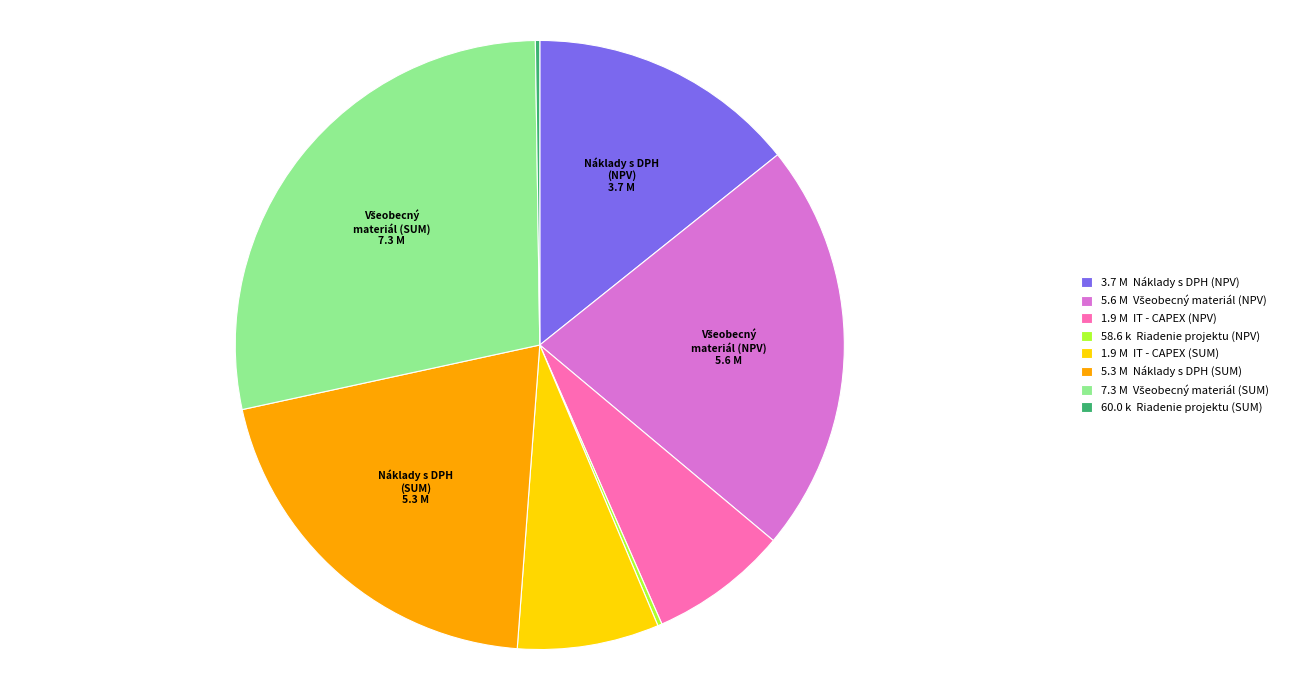

Does any single category account for the majority?

No